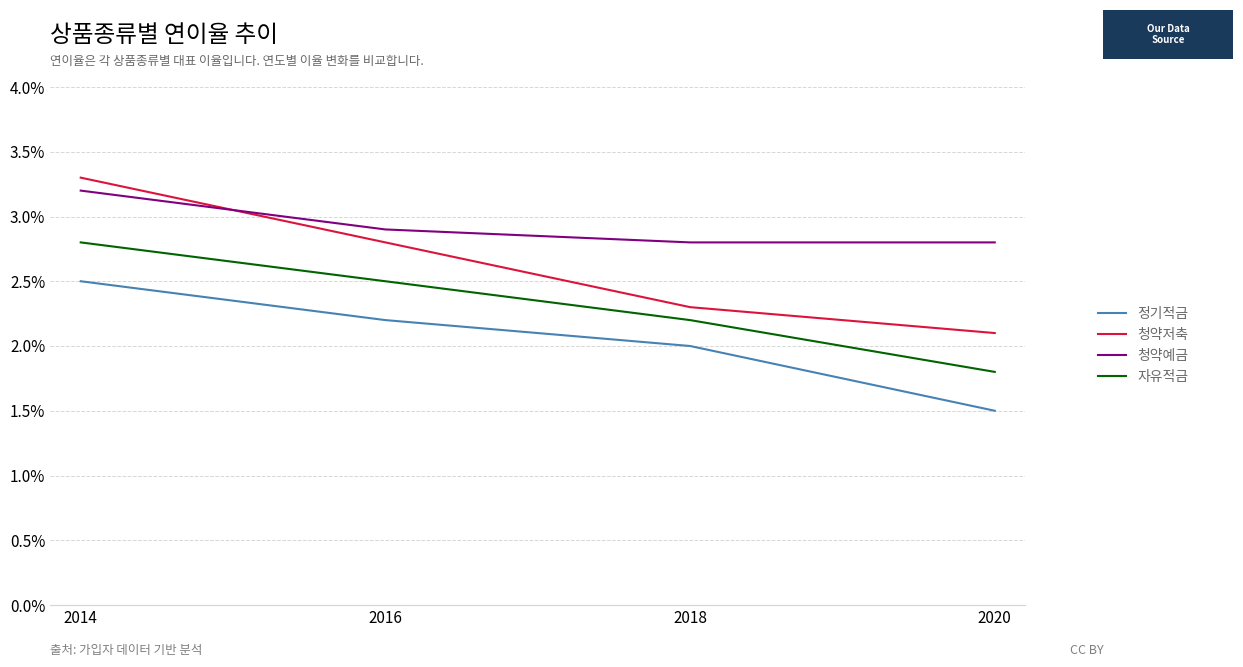

What are all the series names shown in the legend?

정기적금, 청약저축, 청약예금, 자유적금